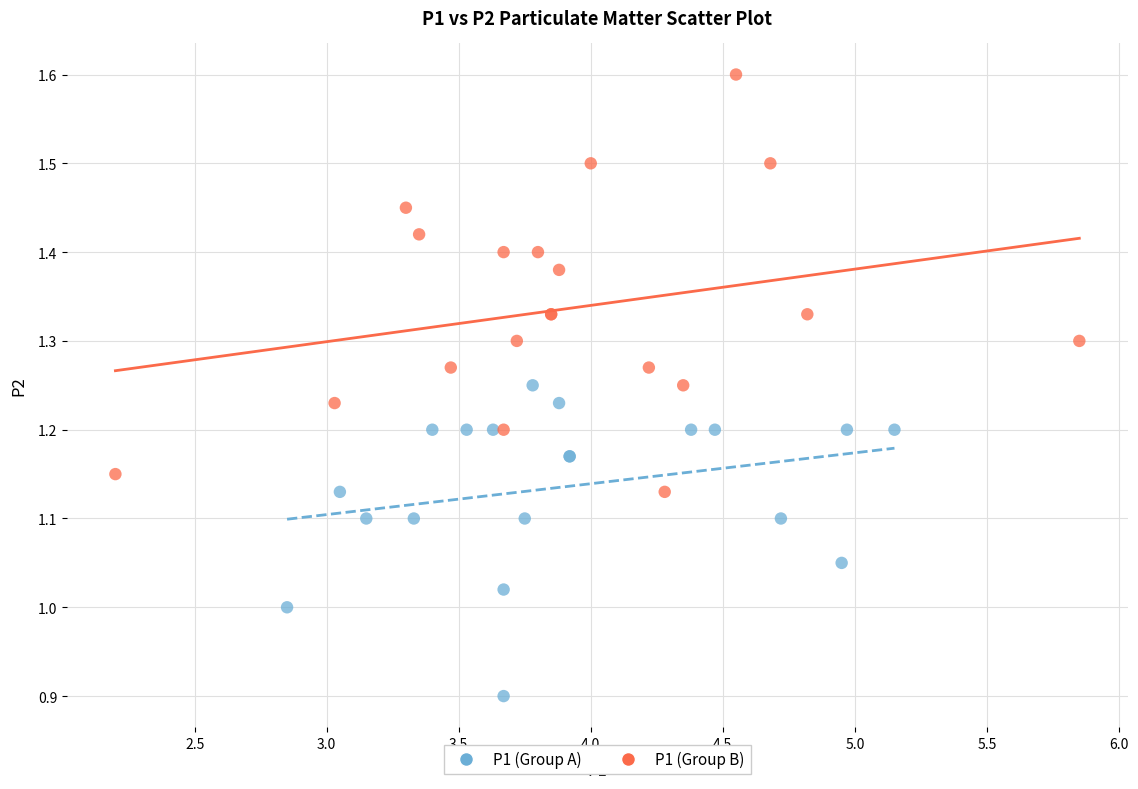

Which series has the largest Y range (max minus min)?

P1 (Group B)